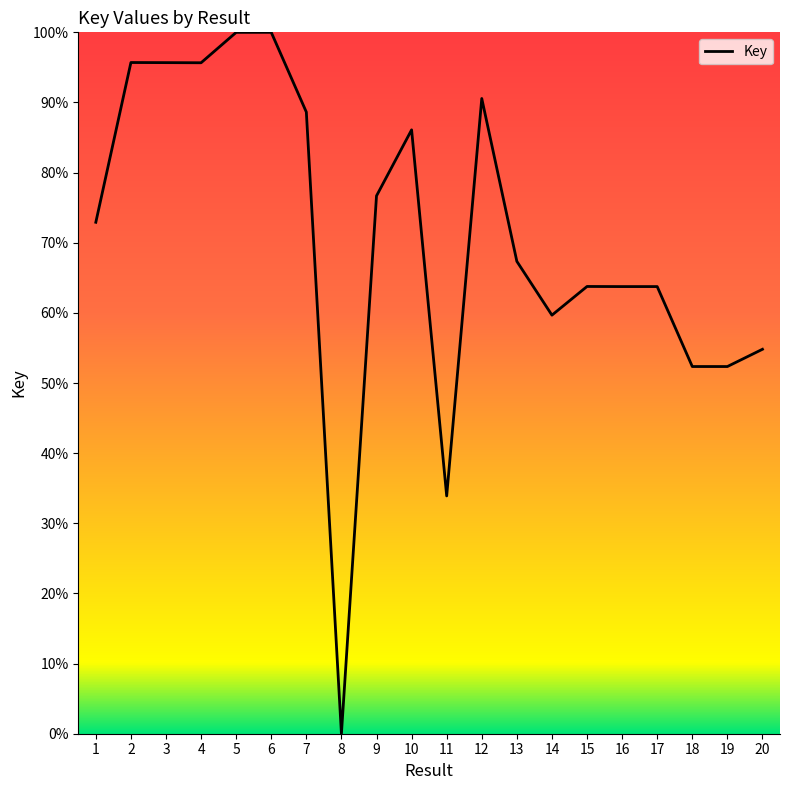

What value does the data have at 7?

0.9